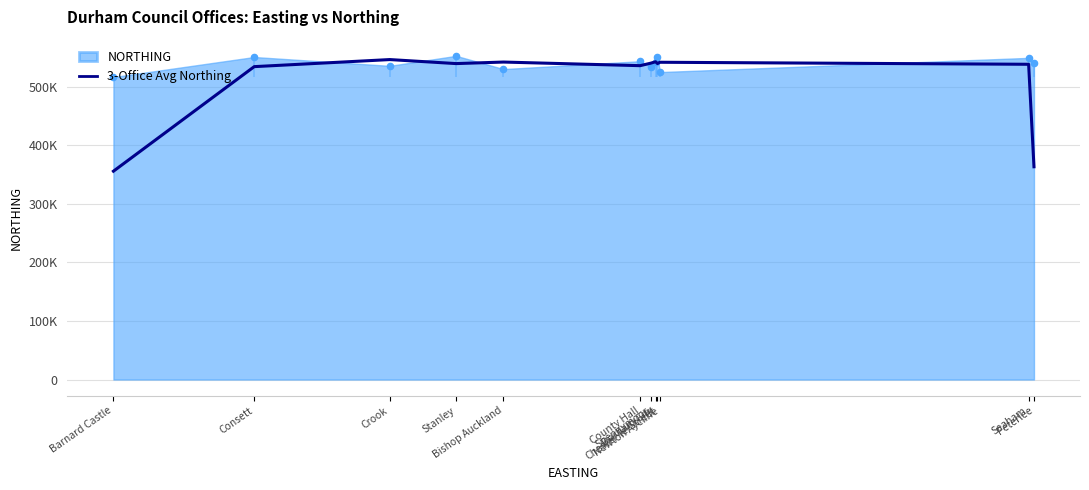

Between Bishop Auckland and Durham City, which is larger?

Durham City